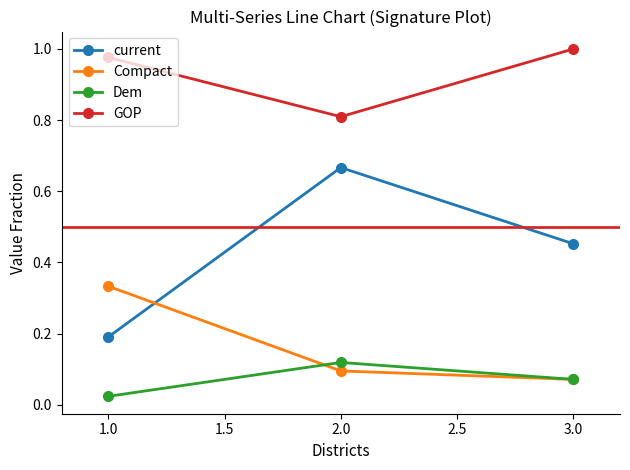

List the series in order of their peak value, highest first.

GOP, current, Compact, Dem